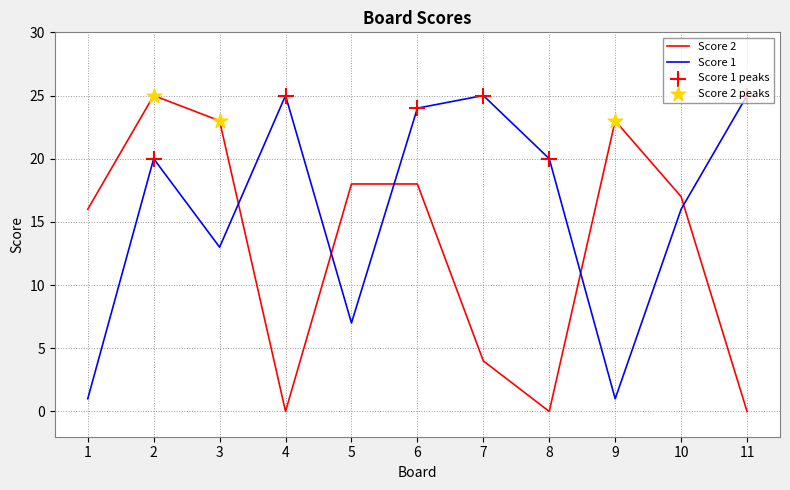

Which series ends up on top after the final intersection of Score 2 and Score 1?

Score 1